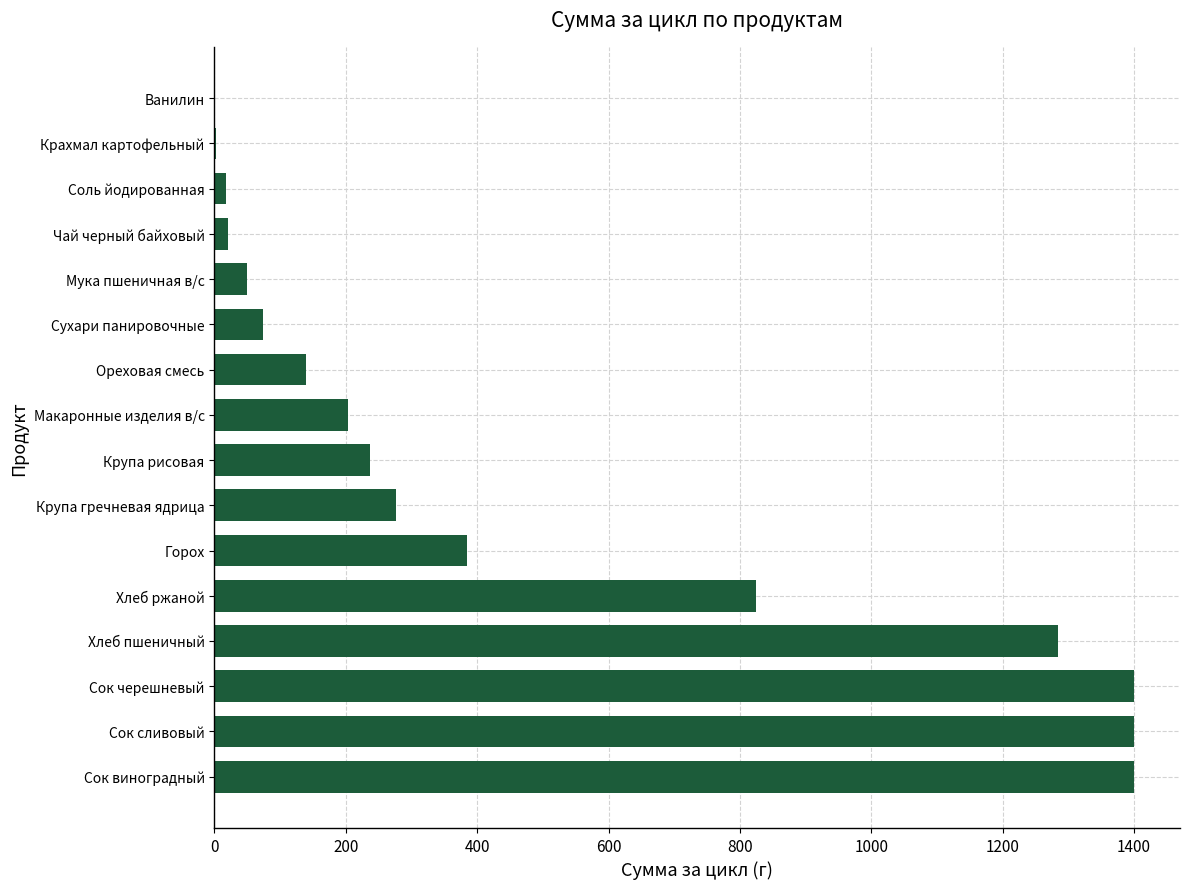

What is the change in value from Хлеб ржаной to Ванилин?

-825.0